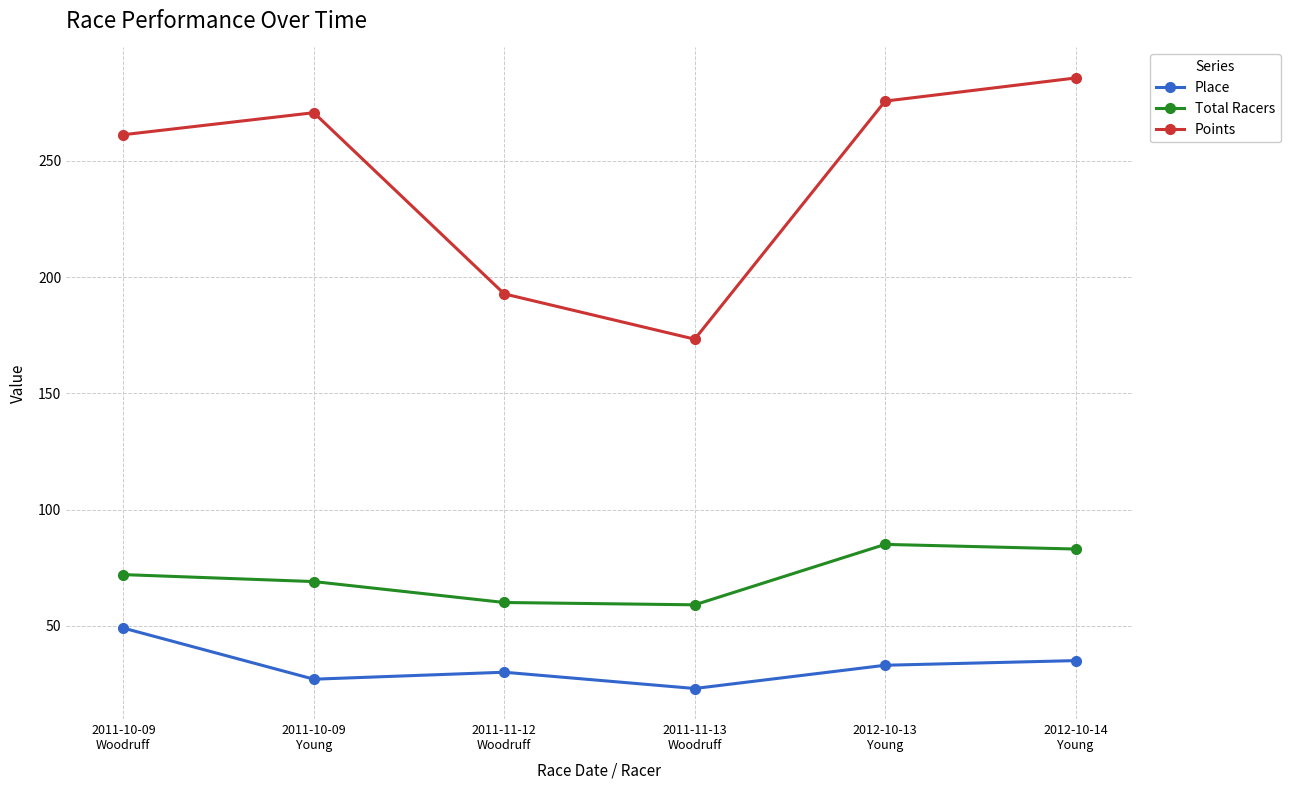

How many distinct data groups are displayed?

3